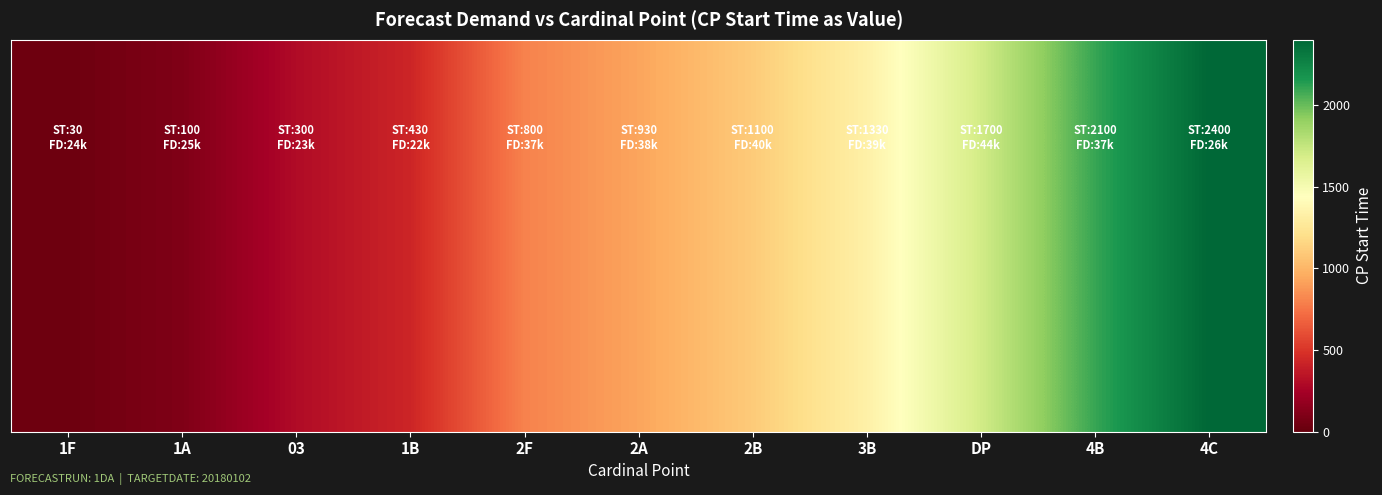

Which category has the lowest value across all series?

1F